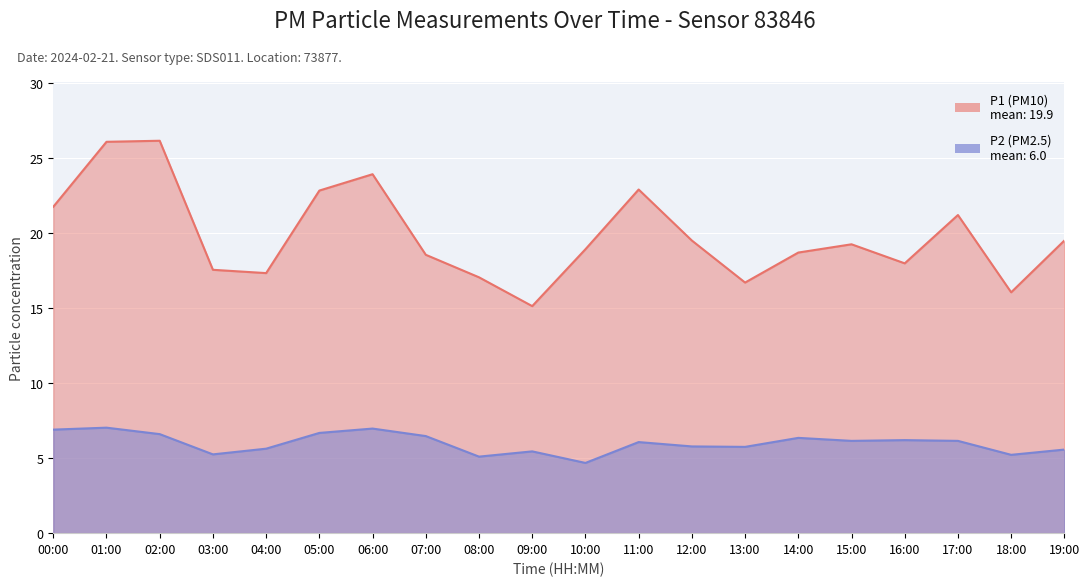

What is the maximum value shown in the chart?

26.1